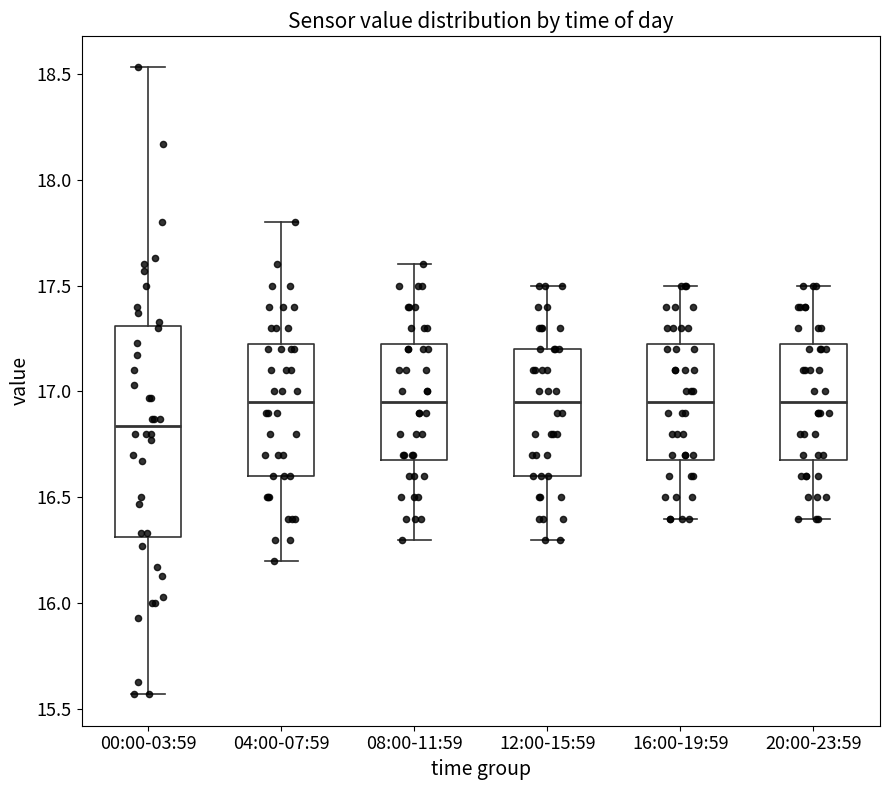

Reading left to right, read every box against the y-axis: the position of its median line, the range the box covers, and the ends of its whiskers. The values are not printed on the chart, so give them approximately, as read against the axis.

00:00-03:59: median 16.85, box 16.30 to 17.30, whiskers 15.55 to 18.55
04:00-07:59: median 16.95, box 16.60 to 17.25, whiskers 16.20 to 17.80
08:00-11:59: median 16.95, box 16.70 to 17.25, whiskers 16.30 to 17.60
12:00-15:59: median 16.95, box 16.60 to 17.20, whiskers 16.30 to 17.50
16:00-19:59: median 16.95, box 16.70 to 17.25, whiskers 16.40 to 17.50
20:00-23:59: median 16.95, box 16.70 to 17.25, whiskers 16.40 to 17.50